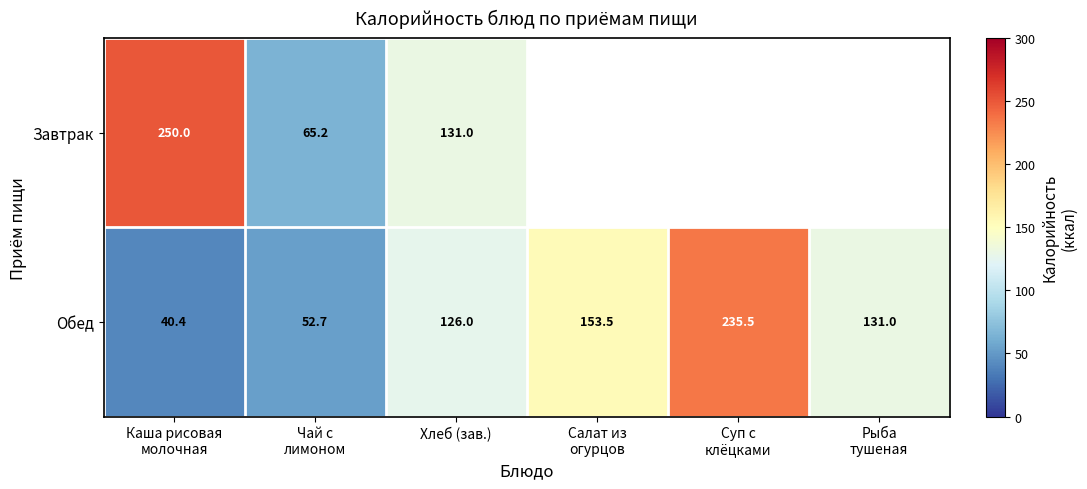

What is the average value of the Обед series?

123.2